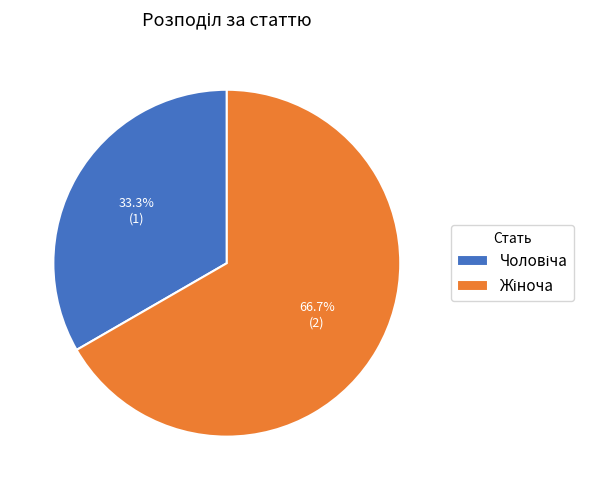

How many segments does this pie chart have?

2